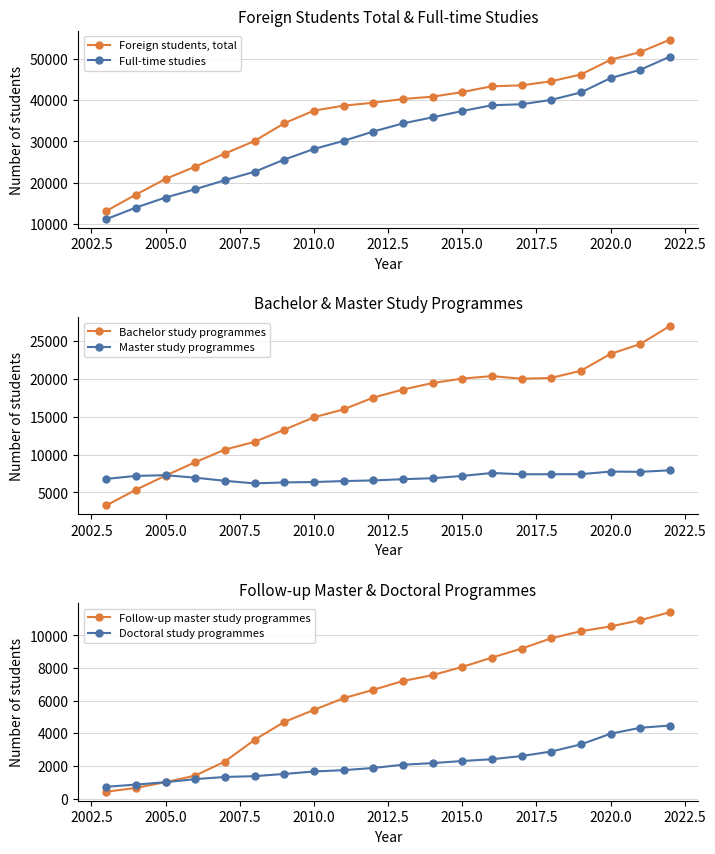

What is the smallest value displayed?

420